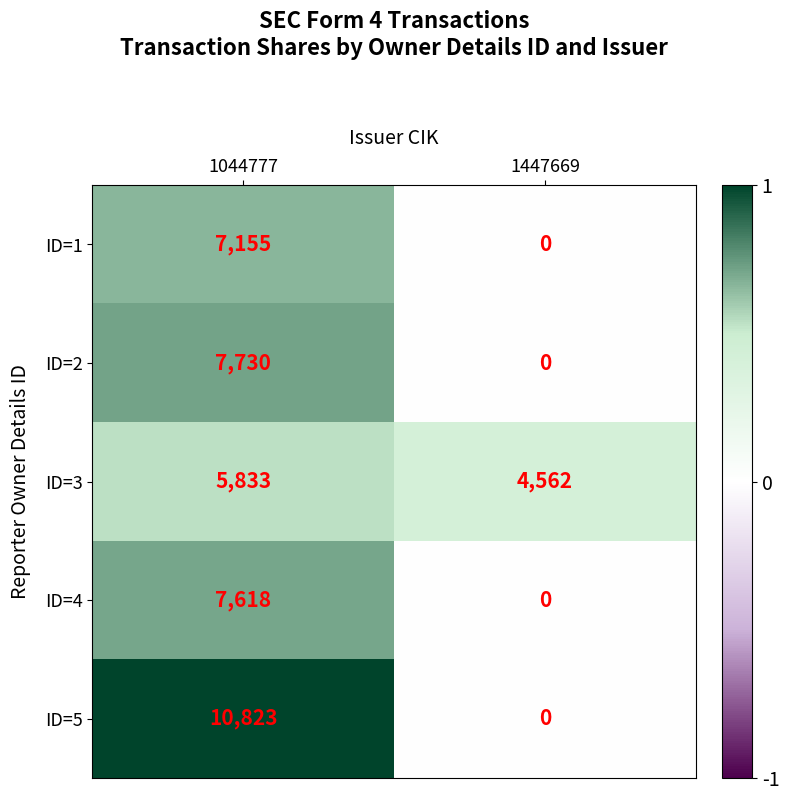

Reading left to right, transcribe all the data shown in this chart.

ID=1: 7155	0
ID=2: 7730	0
ID=3: 5833	4562
ID=4: 7618	0
ID=5: 10823	0